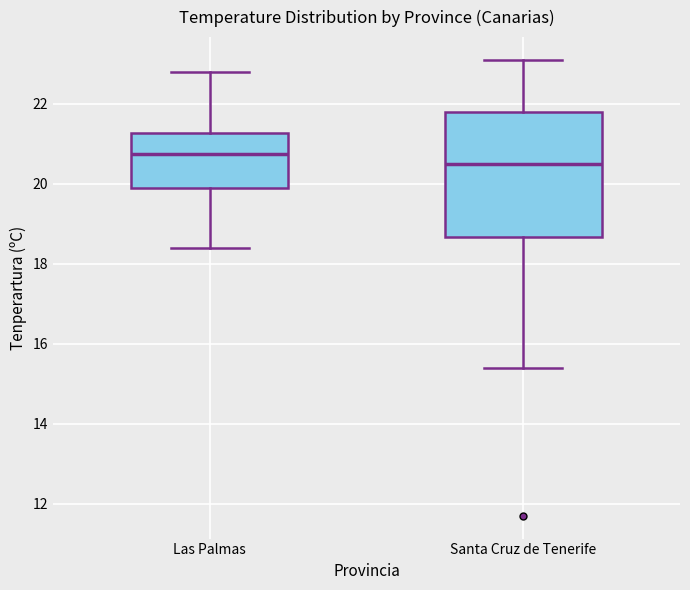

Reading left to right, transcribe this box plot: for each box, give where its median line is, the range the box spans, and where its two whiskers end, as read against the y-axis. The values are not printed on the chart, so give them approximately, as read against the axis.

Las Palmas: median 20.8, box 20.0 to 21.2, whiskers 18.4 to 22.8
Santa Cruz de Tenerife: median 20.6, box 18.6 to 21.8, whiskers 15.4 to 23.2